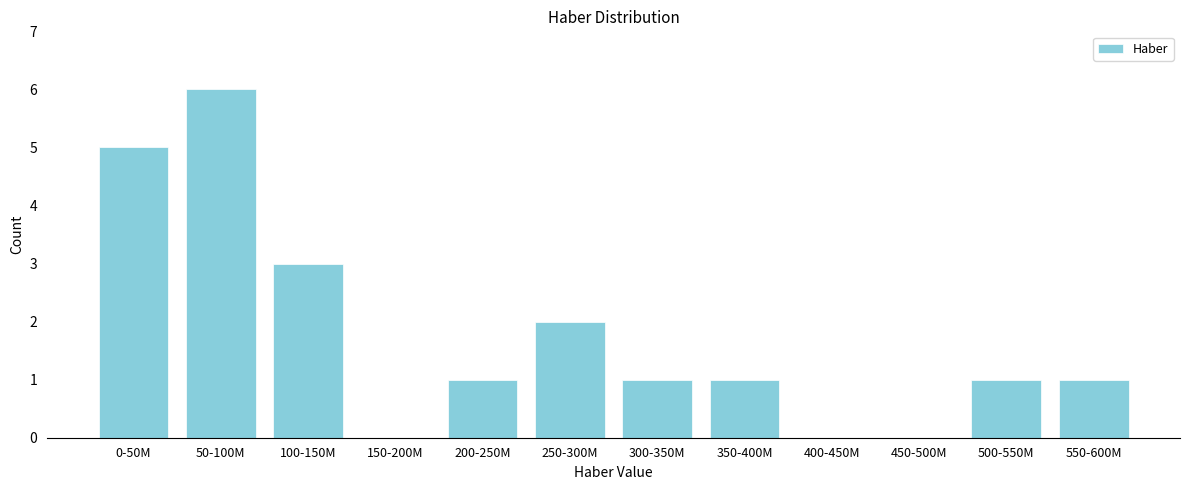

Reading right to left, transcribe all the data shown in this chart.

550-600M=1	500-550M=1	450-500M=0	400-450M=0	350-400M=1	300-350M=1	250-300M=2	200-250M=1	150-200M=0	100-150M=3	50-100M=6	0-50M=5